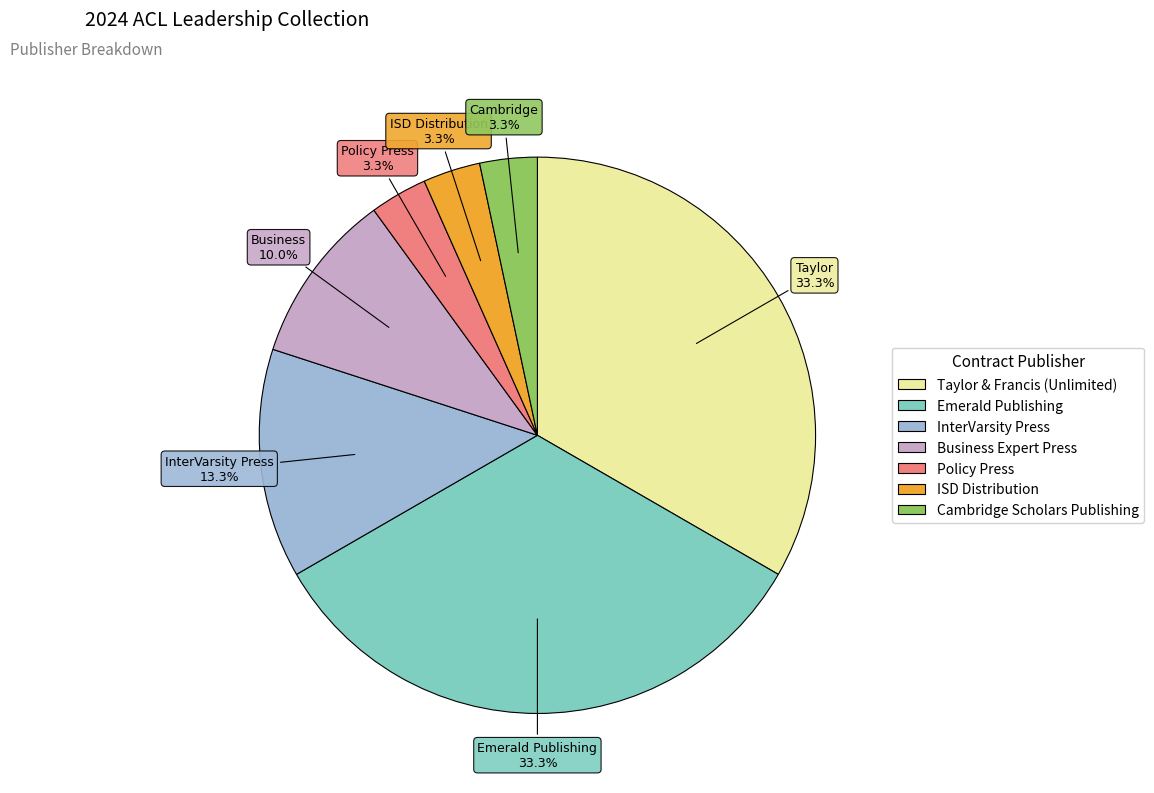

Is there a majority slice in this chart?

No